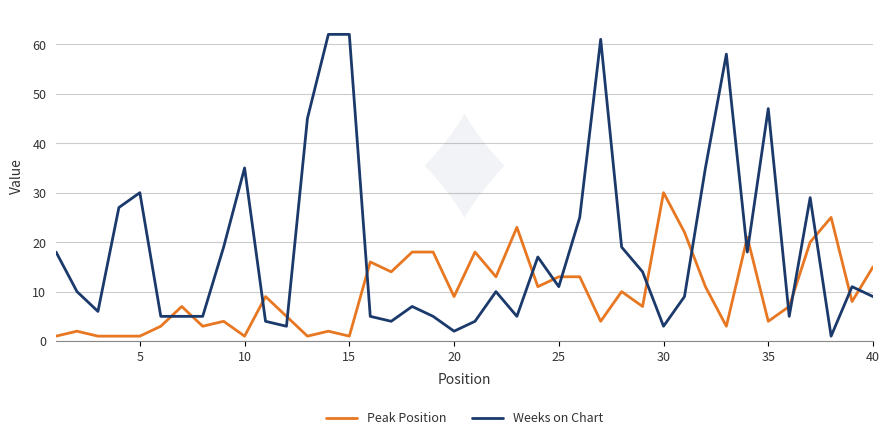

What is the difference between the second highest and second lowest values in the Weeks on Chart series?

60